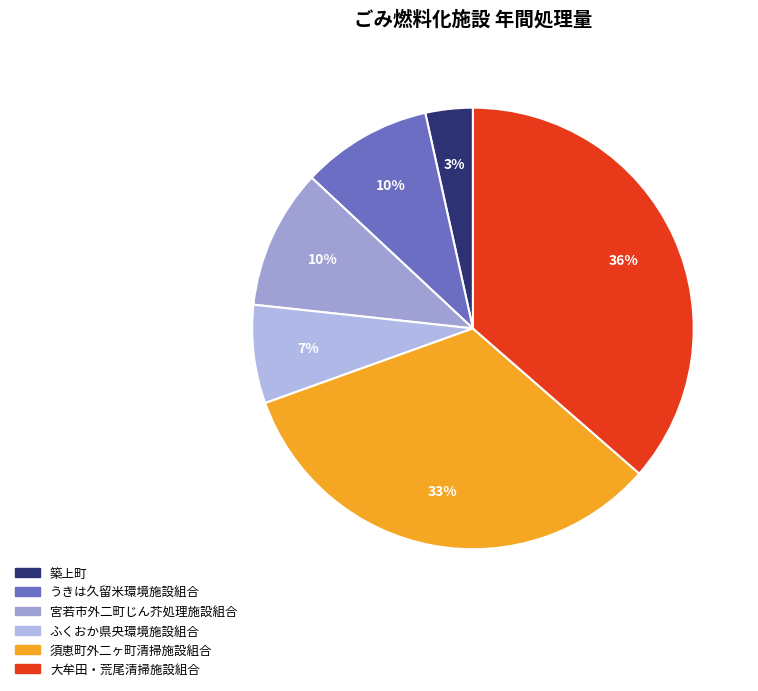

Between ふくおか県央環境施設組合 and 大牟田・荒尾清掃施設組合, which is larger?

大牟田・荒尾清掃施設組合